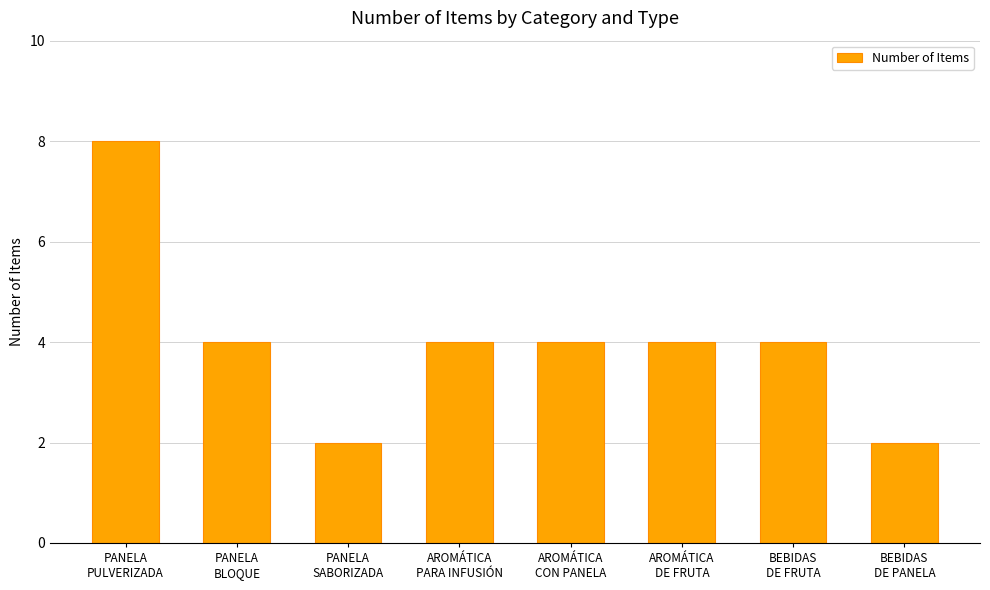

Reading left to right, transcribe all the data shown in this chart.

8	4	2	4	4	4	4	2